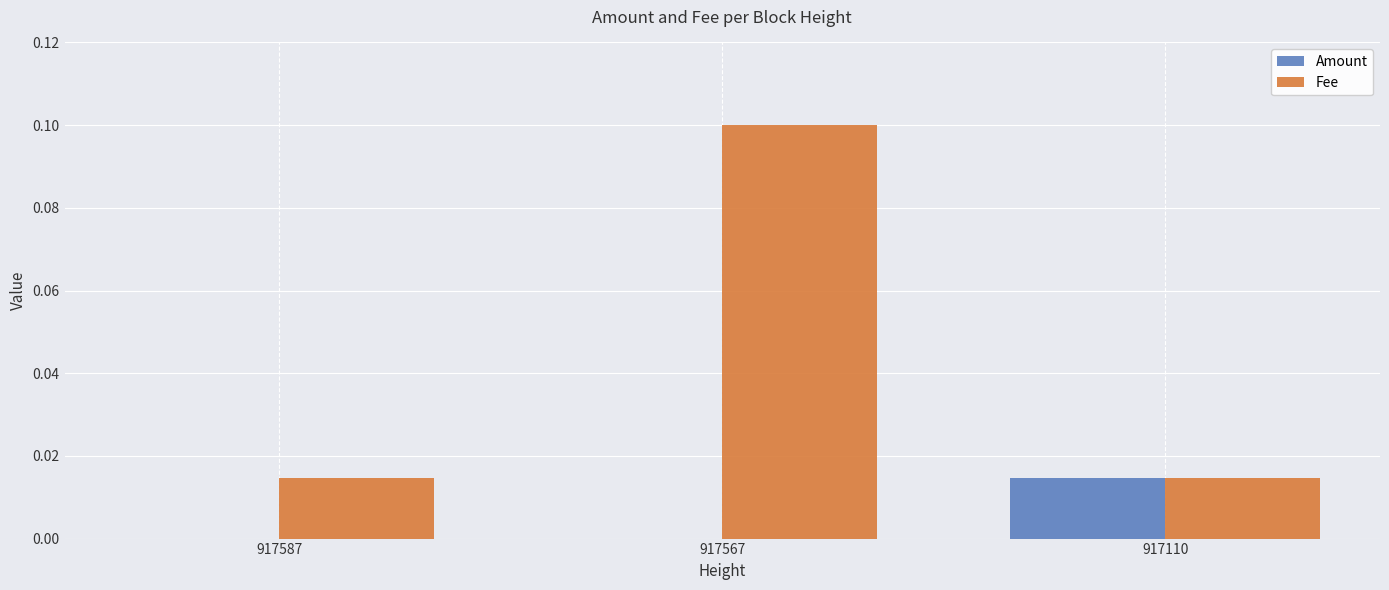

Is it true that Amount equals 0.0 at 917110?

True